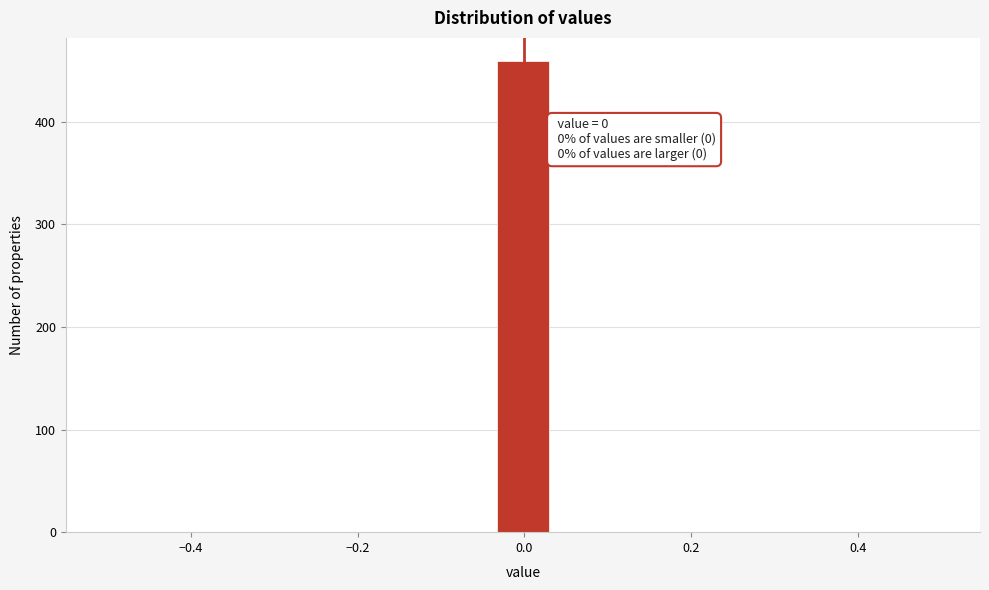

Read against the x-axis, roughly where is the centre of the tallest bar?

0.00